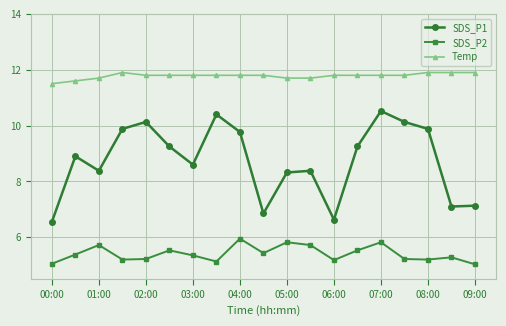

What is the value of the SDS_P2 point at the 9th from the left?

6.0